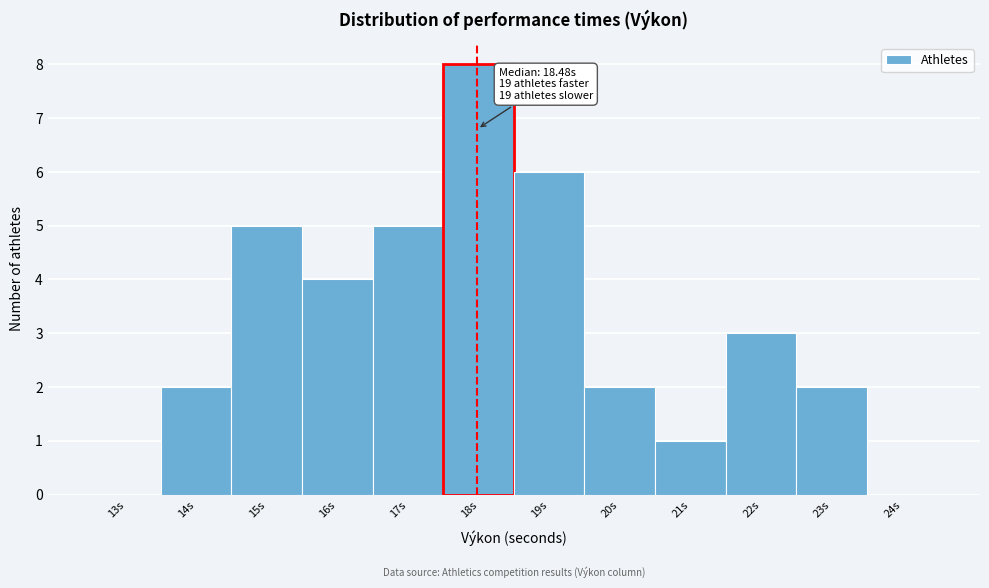

Reading left to right, extract all data points from this chart.

13s=0	14s=2	15s=5	16s=4	17s=5	18s=8	19s=6	20s=2	21s=1	22s=3	23s=2	24s=0